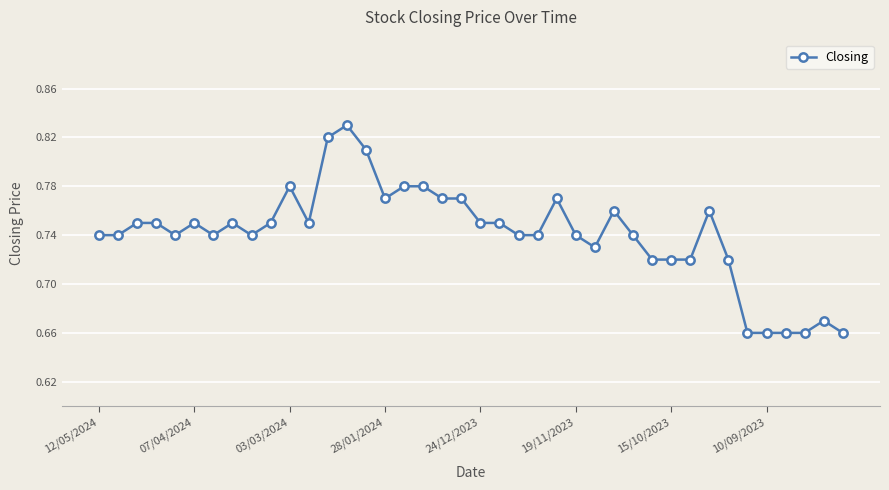

Count the values in the range 0 to 1.

40